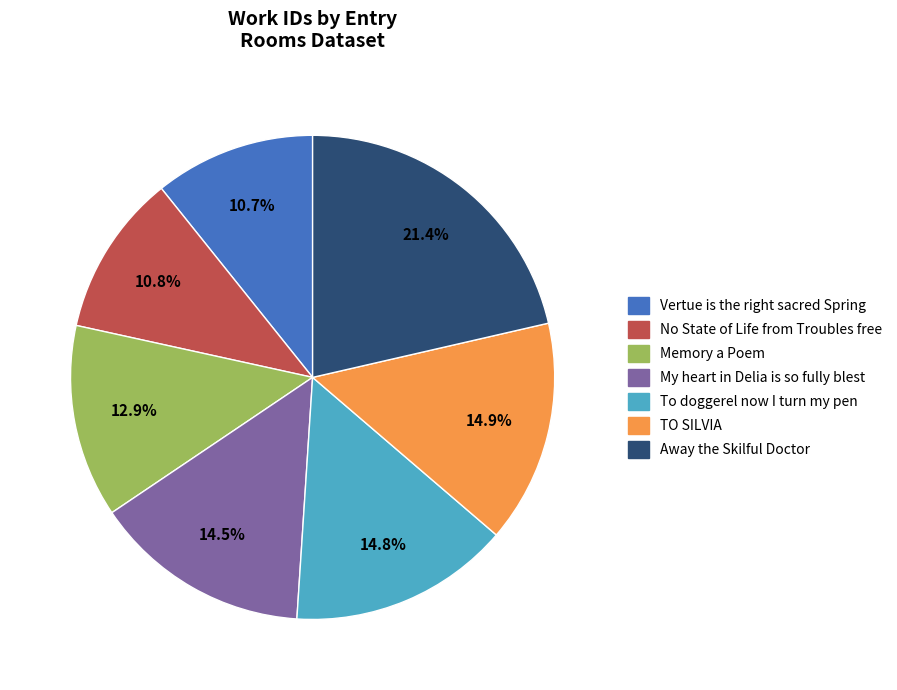

Which has a higher value, Memory a Poem or Away the Skilful Doctor?

Away the Skilful Doctor